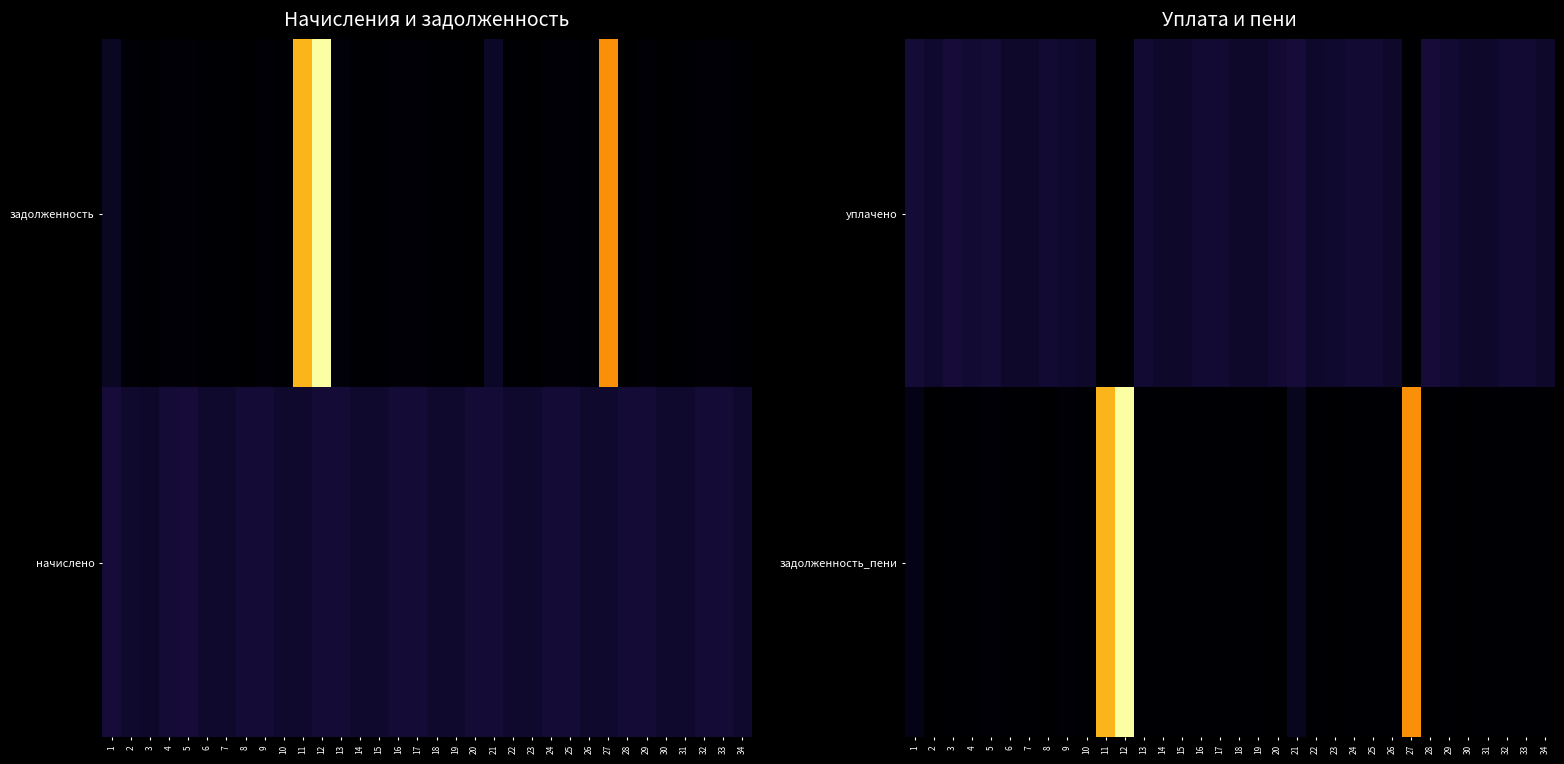

Is the value of уплачено at 10 greater than the value of задолженность_пени at 14?

Yes